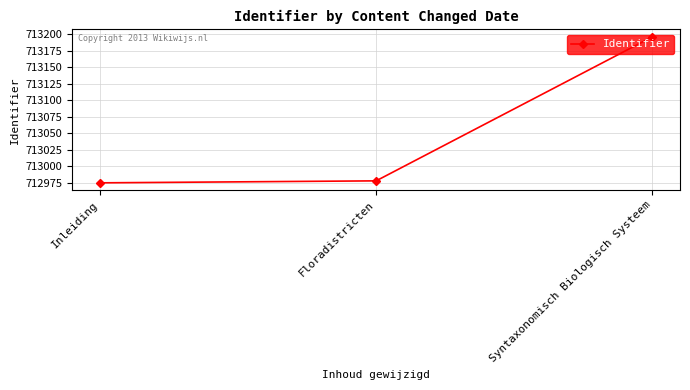

What is the difference between the values at Inleiding and Syntaxonomisch Biologisch Systeem?

221